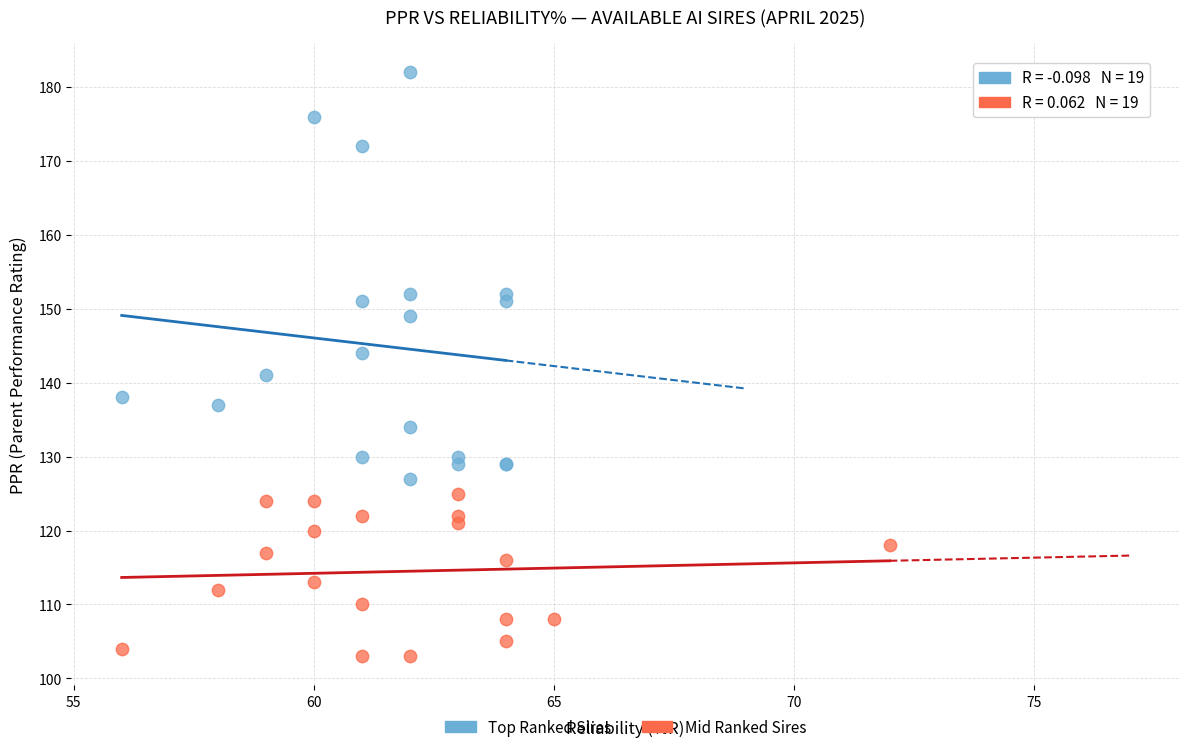

Which series reaches the maximum Y coordinate?

Top Ranked Sires